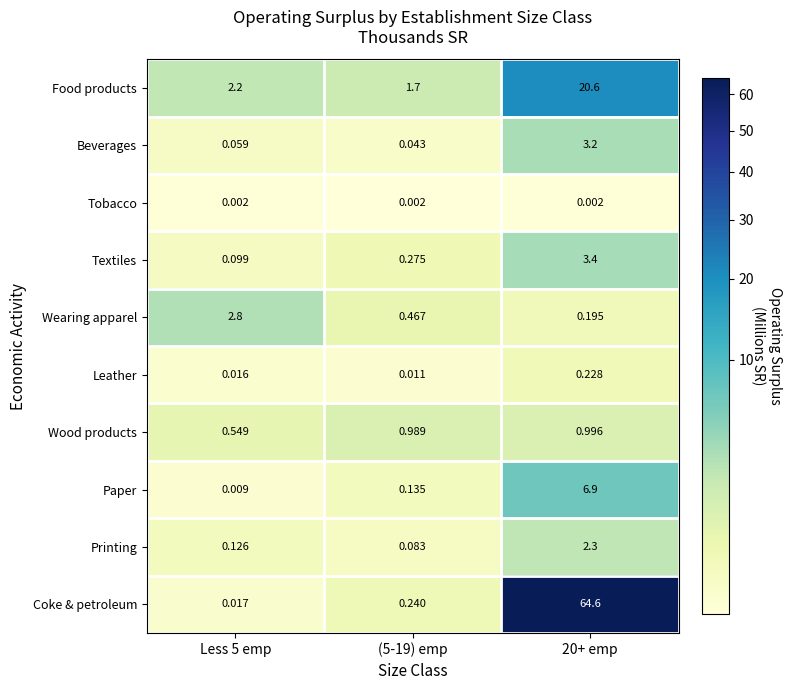

Which series has the largest total across all categories?

Coke & petroleum